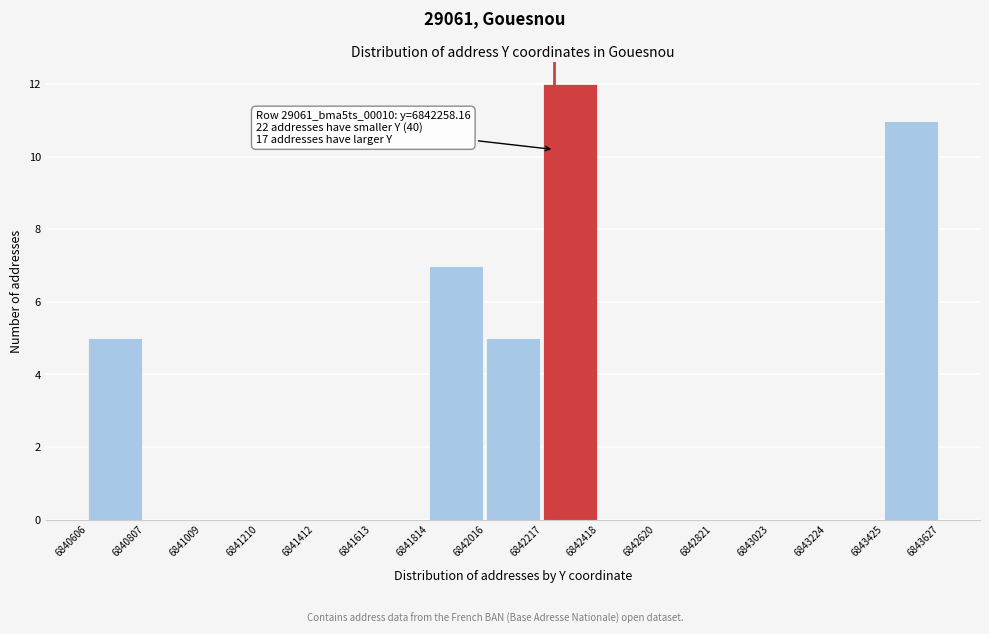

Which range on the x-axis has the tallest bar?

6842217 to 6842418